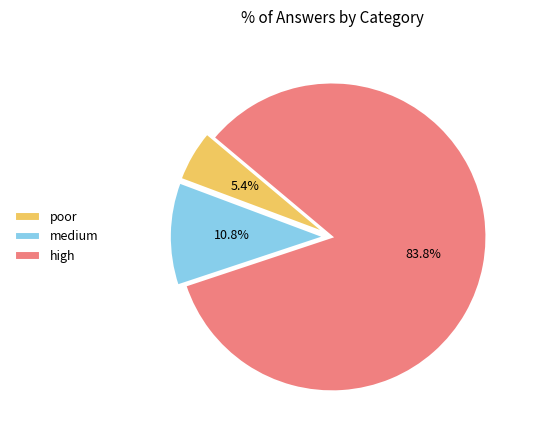

To the nearest percent, what is the average slice percentage?

33%